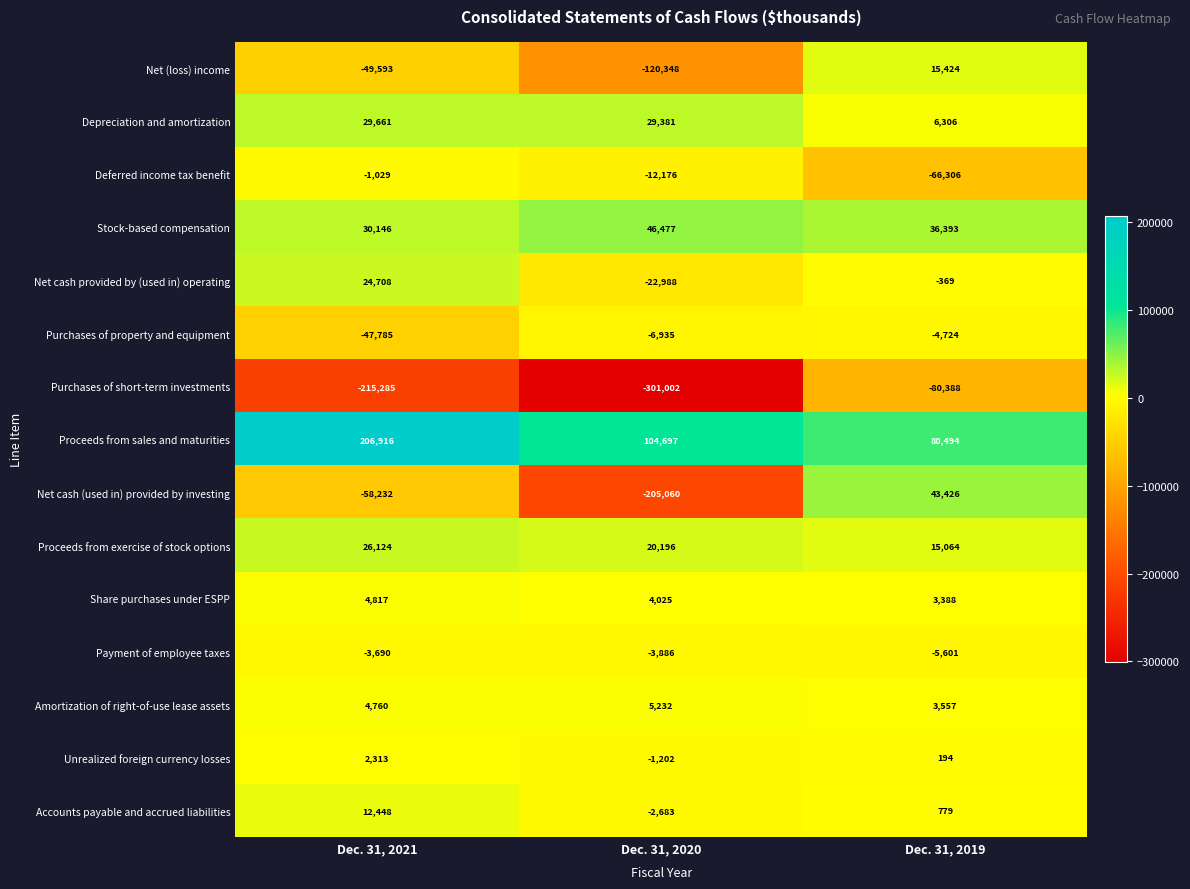

How many data points in Amortization of right-of-use lease assets are less than 4760?

1